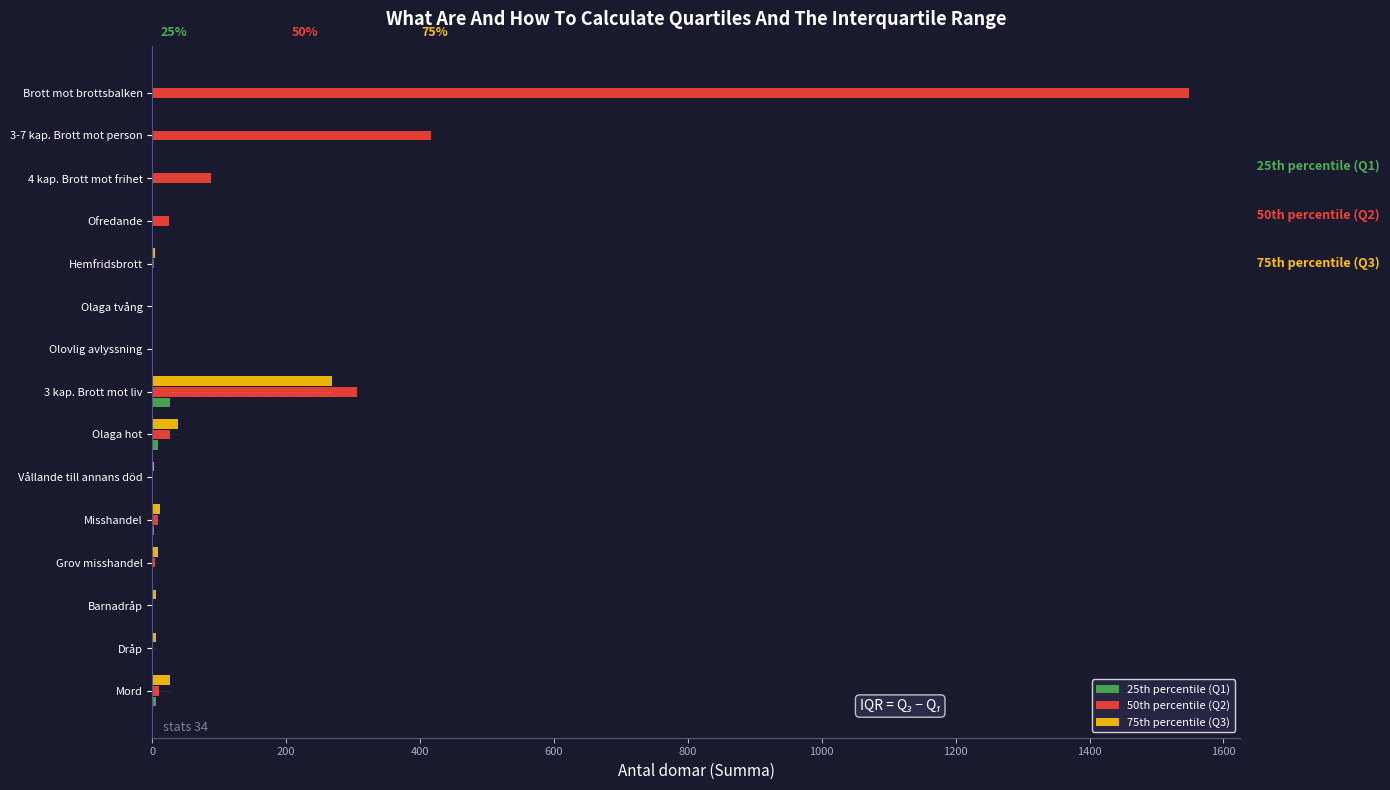

At which category is the sum across all series the highest?

Brott mot brottsbalken